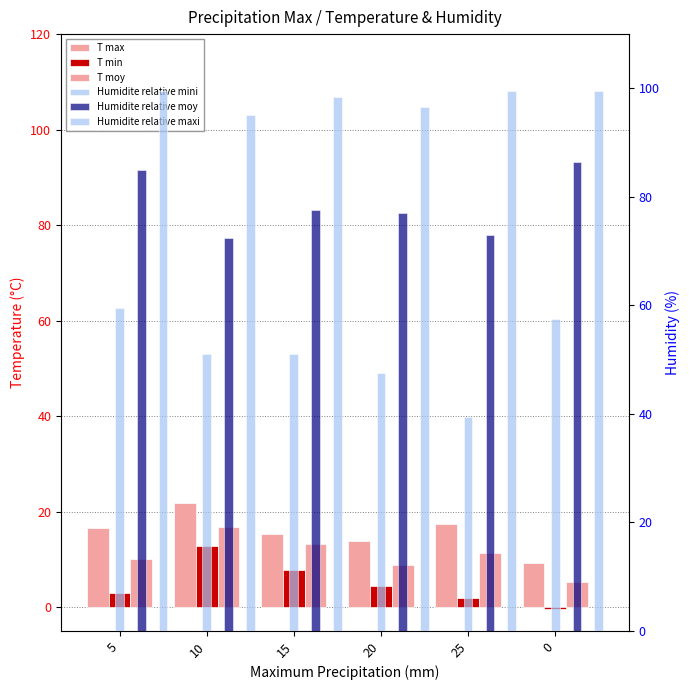

What is the sum of the T max values at 20 and 5?

30.4